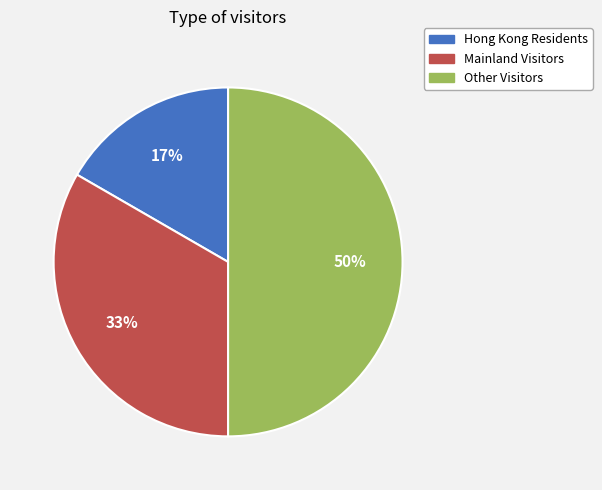

Rank the categories by value from lowest to highest.

Hong Kong Residents, Mainland Visitors, Other Visitors